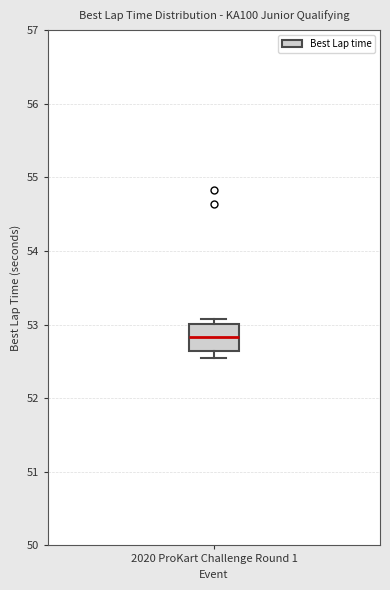

Read this box plot against the y-axis: the position of the median line, the range covered by the box, and the ends of both whiskers. The values are not printed on the chart, so give them approximately, as read against the axis.

median 52.8, box 52.6 to 53.0, whiskers 52.5 to 53.1